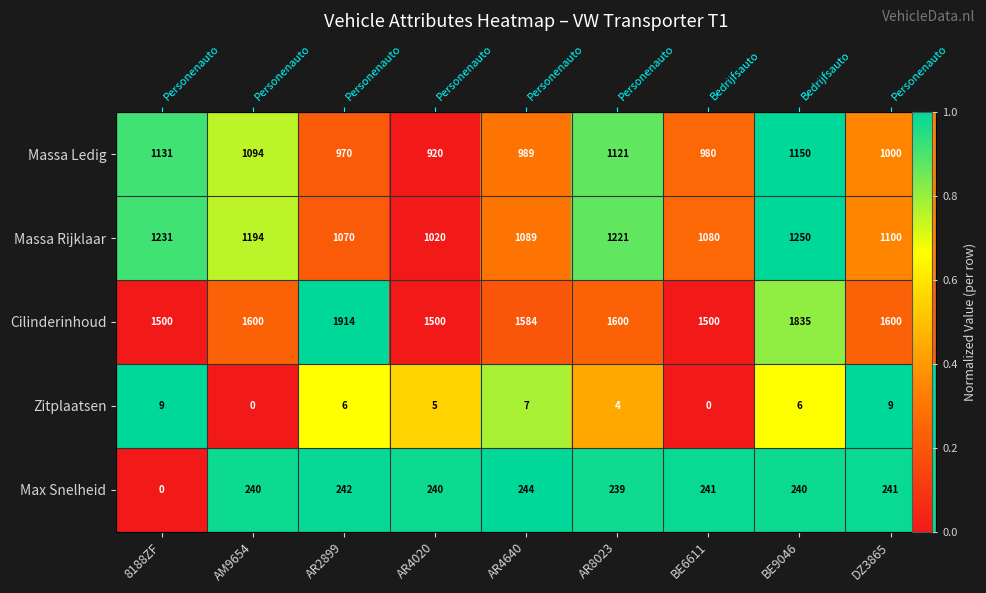

Is it true that Cilinderinhoud equals 0.3 at AR4640?

False